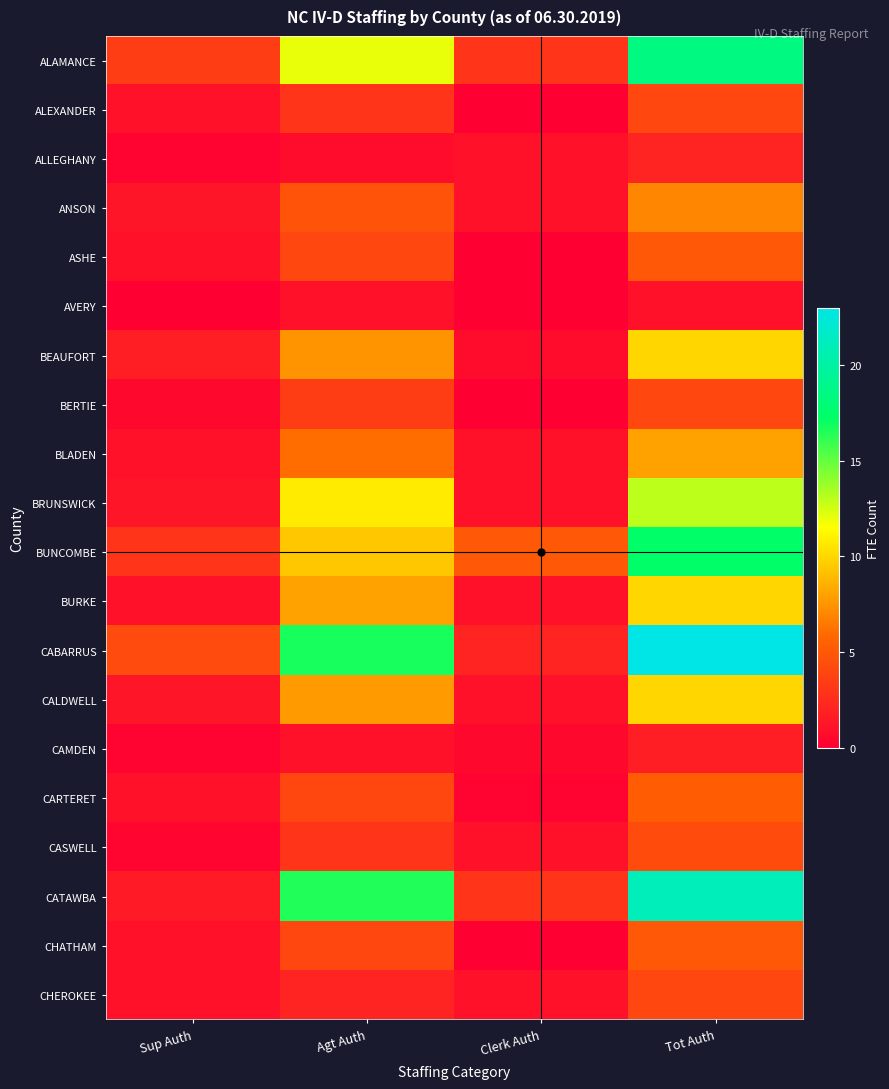

Rank the series at Sup Auth from lowest to highest value.

AVERY, ALLEGHANY, CAMDEN, CASWELL, BERTIE, ALEXANDER, ASHE, BLADEN, BURKE, CARTERET, CHATHAM, CHEROKEE, ANSON, BRUNSWICK, CALDWELL, CATAWBA, BEAUFORT, BUNCOMBE, ALAMANCE, CABARRUS